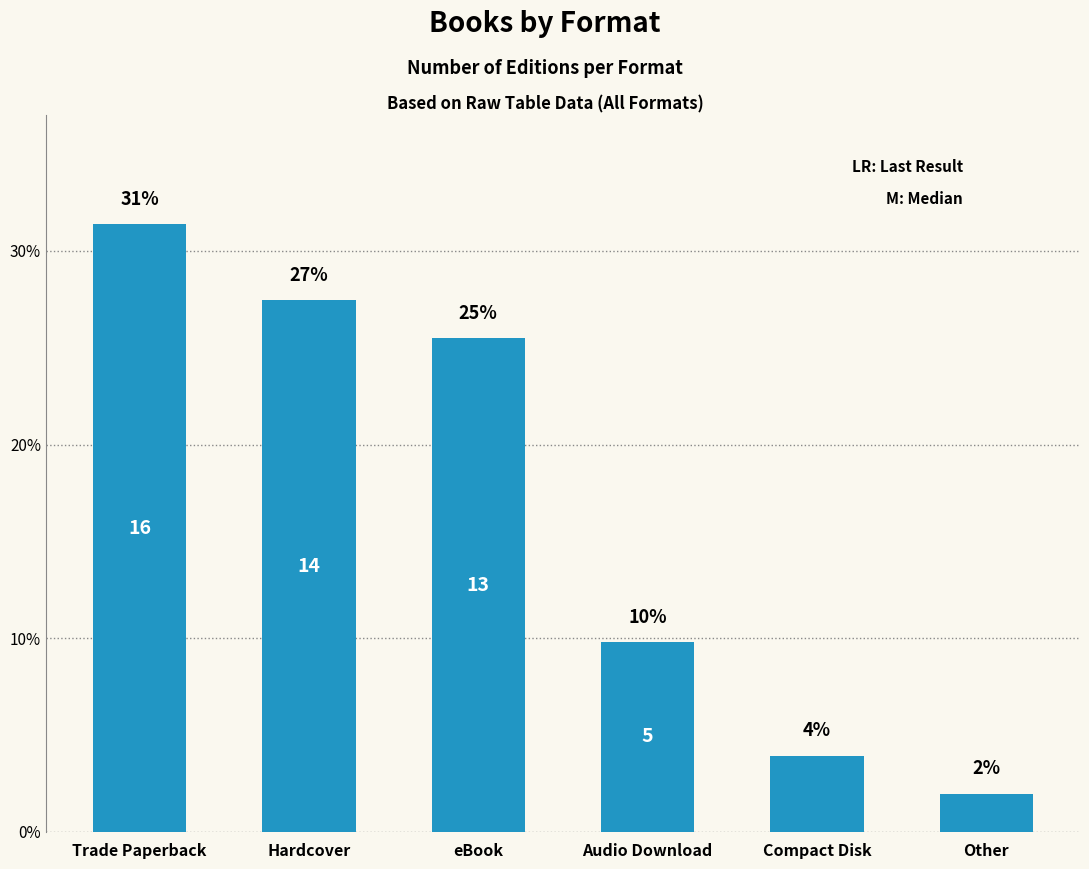

Rank the categories by value from lowest to highest.

Other, Compact Disk, Audio Download, eBook, Hardcover, Trade Paperback